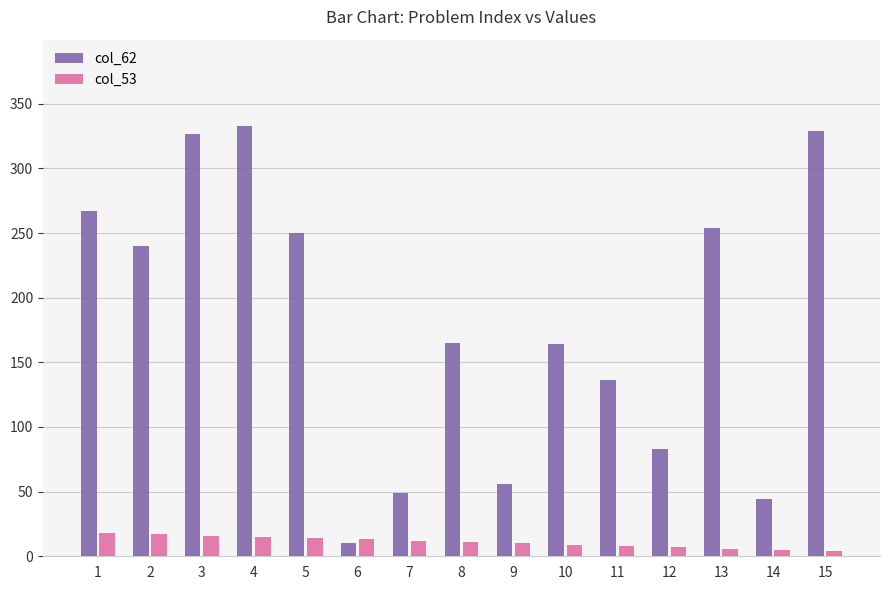

Which series has the largest range (max minus min)?

col_62